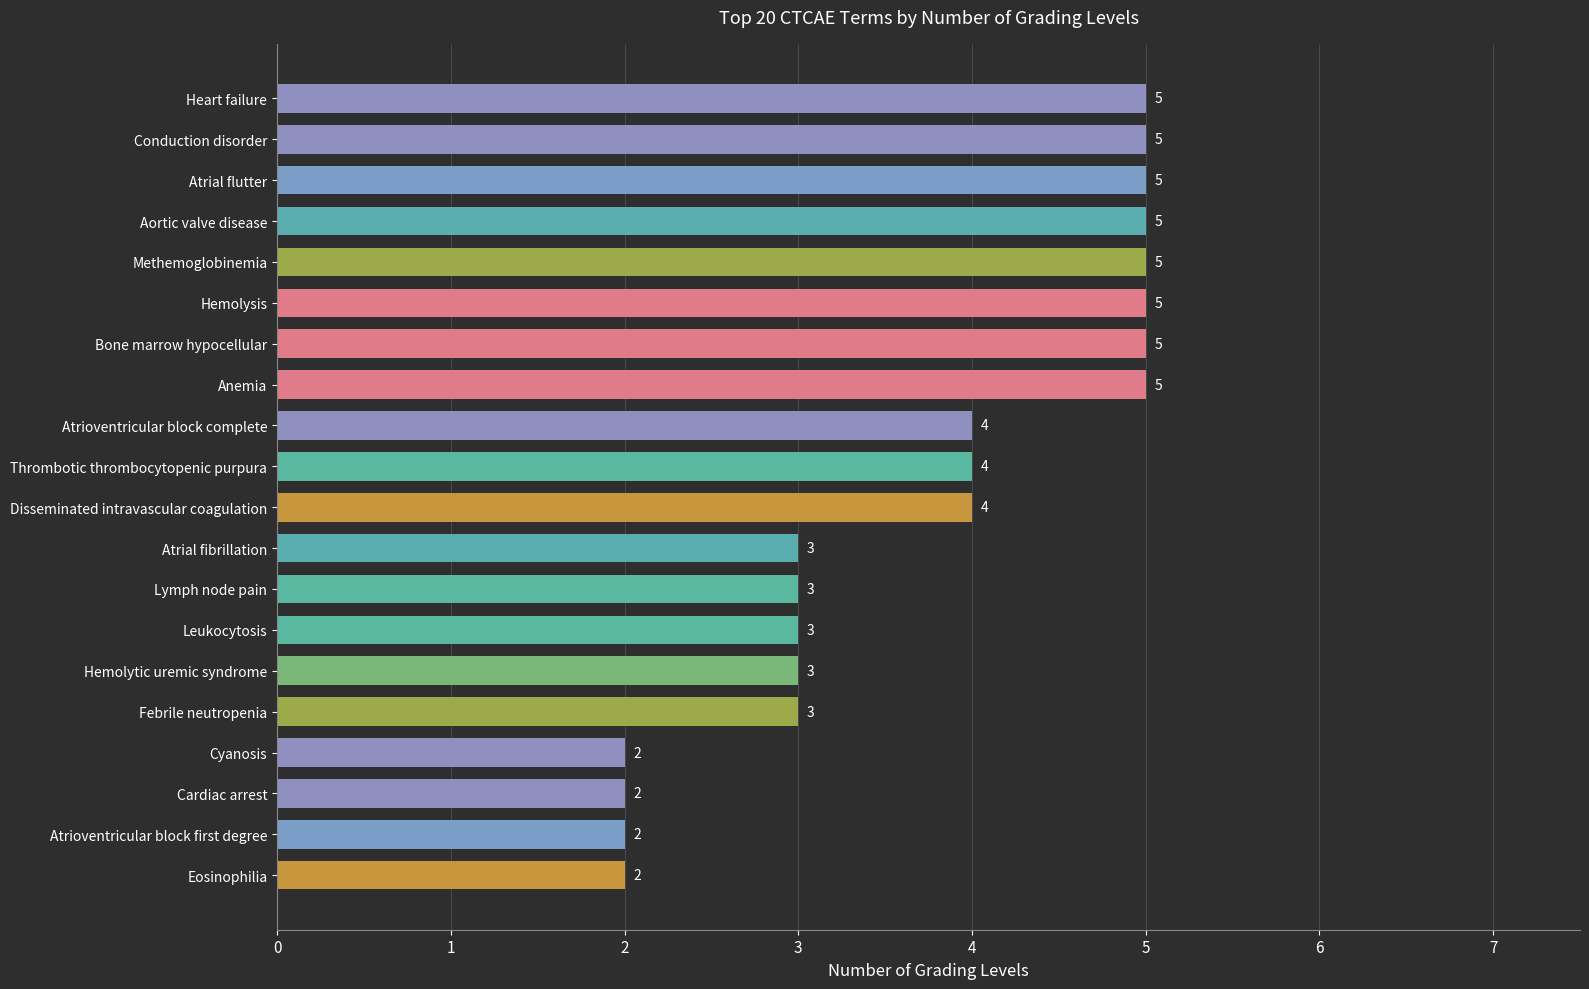

Is it true that the value at Atrial fibrillation is 3?

True